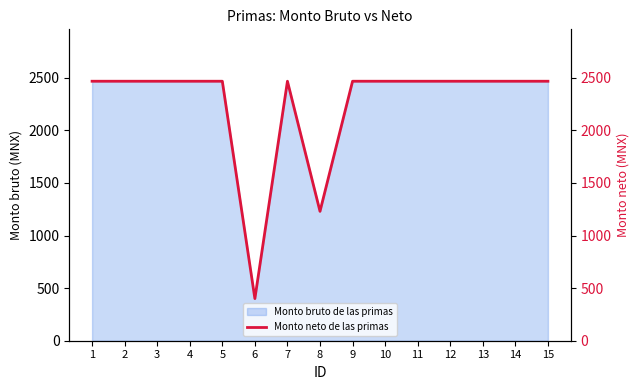

Reading left to right, extract all data points from this chart.

2467.6	2467.6	2467.6	2467.6	2467.6	400.6	2467.6	1230.3	2467.6	2467.6	2467.6	2467.6	2467.6	2467.6	2467.6